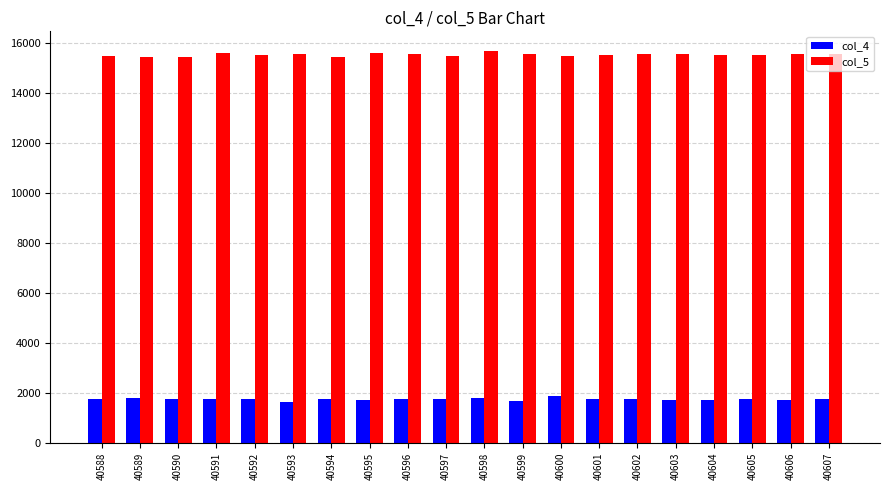

Are the bars grouped side by side (vs. stacked)?

Yes